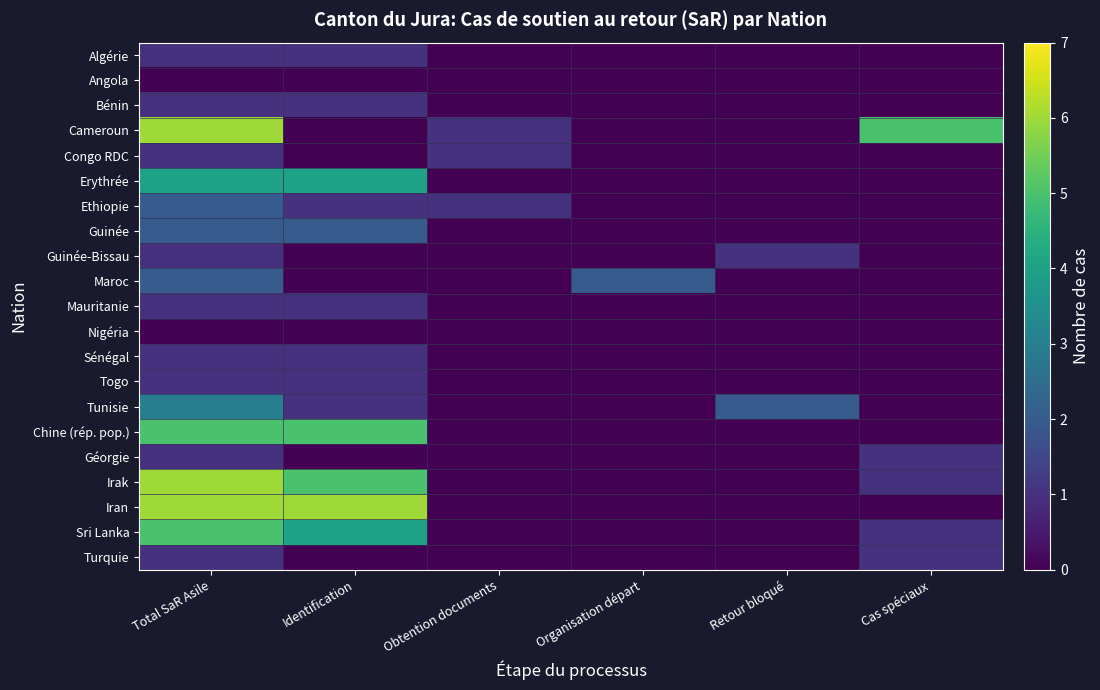

At which category is the sum across all series the highest?

Total SaR Asile